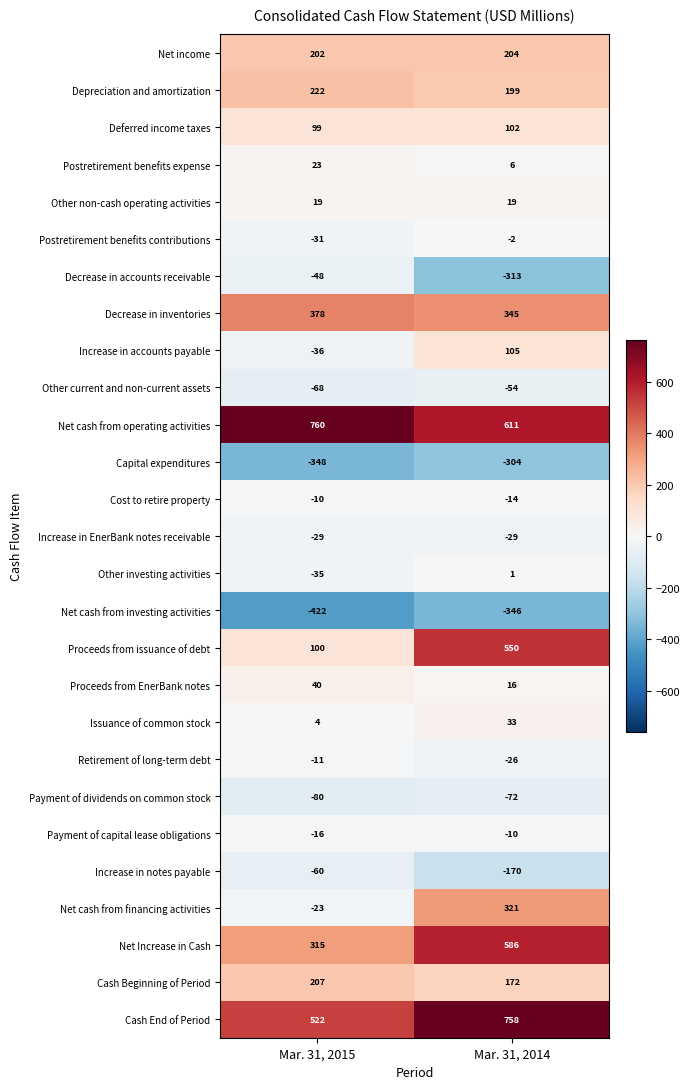

Read the Issuance of common stock value at Mar. 31, 2015, to the nearest 5.

5